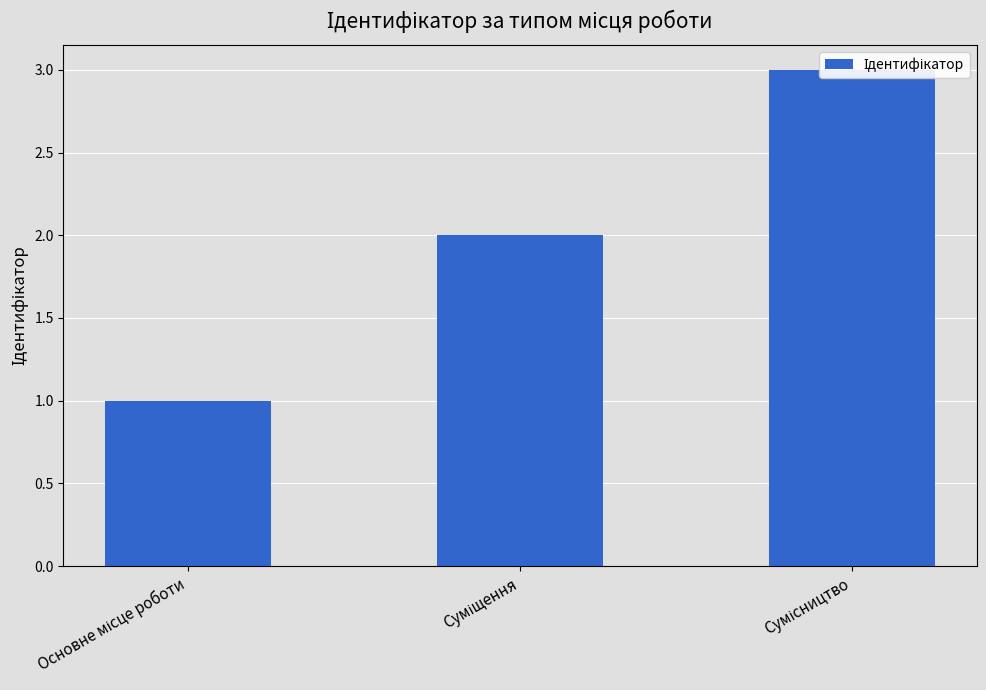

Count the values in the range 1 to 3.

3